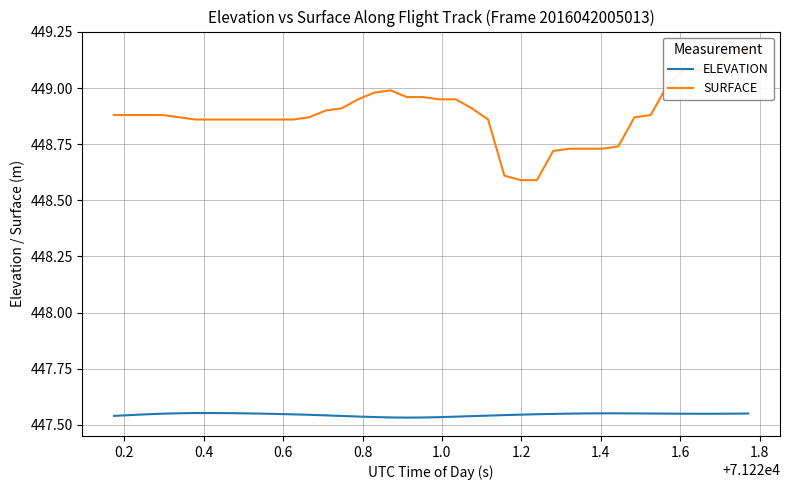

The ELEVATION series shows 602.0 at 1.8. True or false?

False